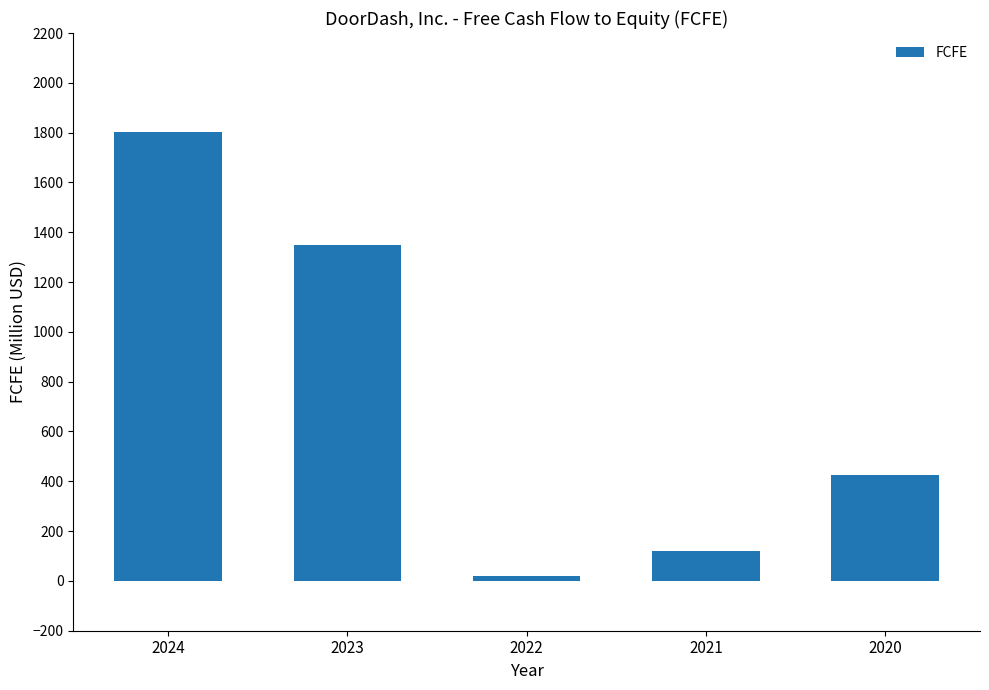

Between 2022 and 2021, which is larger?

2021